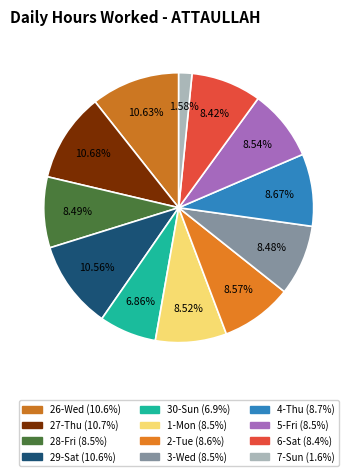

How many segments does this pie chart have?

12